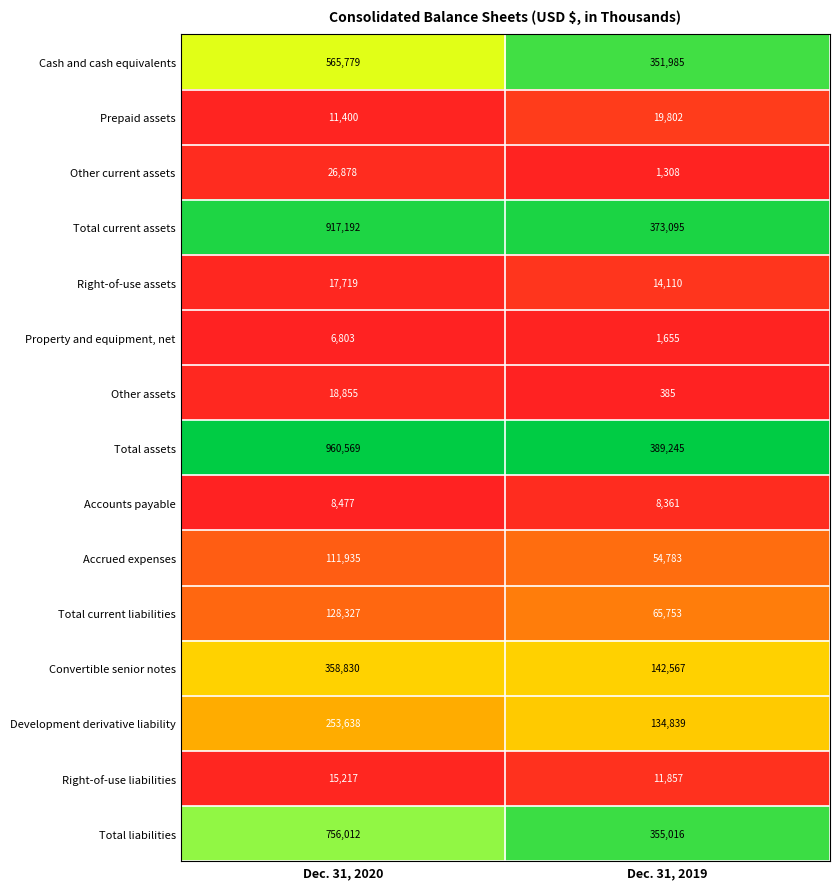

Rank the series at Dec. 31, 2019 from lowest to highest value.

Other assets, Other current assets, Property and equipment, net, Accounts payable, Right-of-use liabilities, Right-of-use assets, Prepaid assets, Accrued expenses, Total current liabilities, Development derivative liability, Convertible senior notes, Cash and cash equivalents, Total liabilities, Total current assets, Total assets